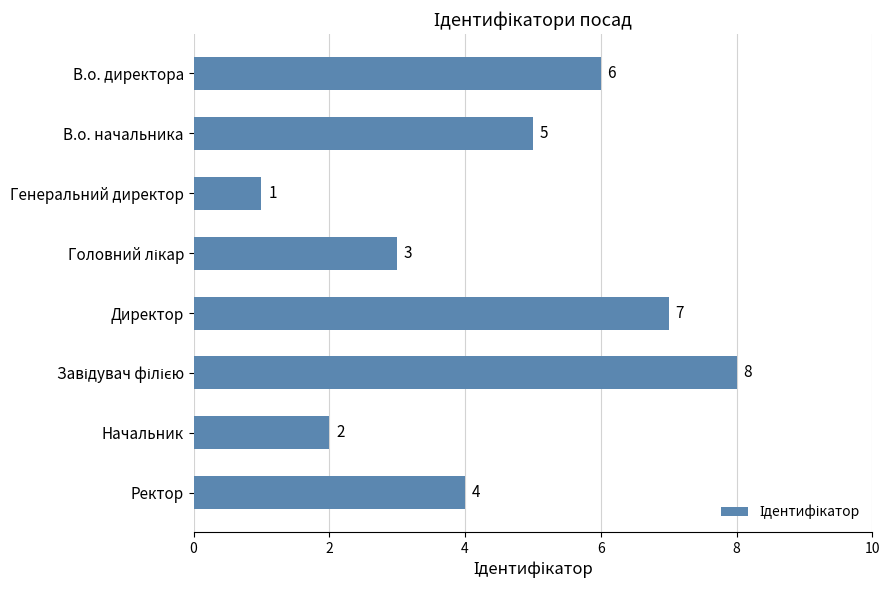

What is the difference between the values at В.о. начальника and Начальник?

3